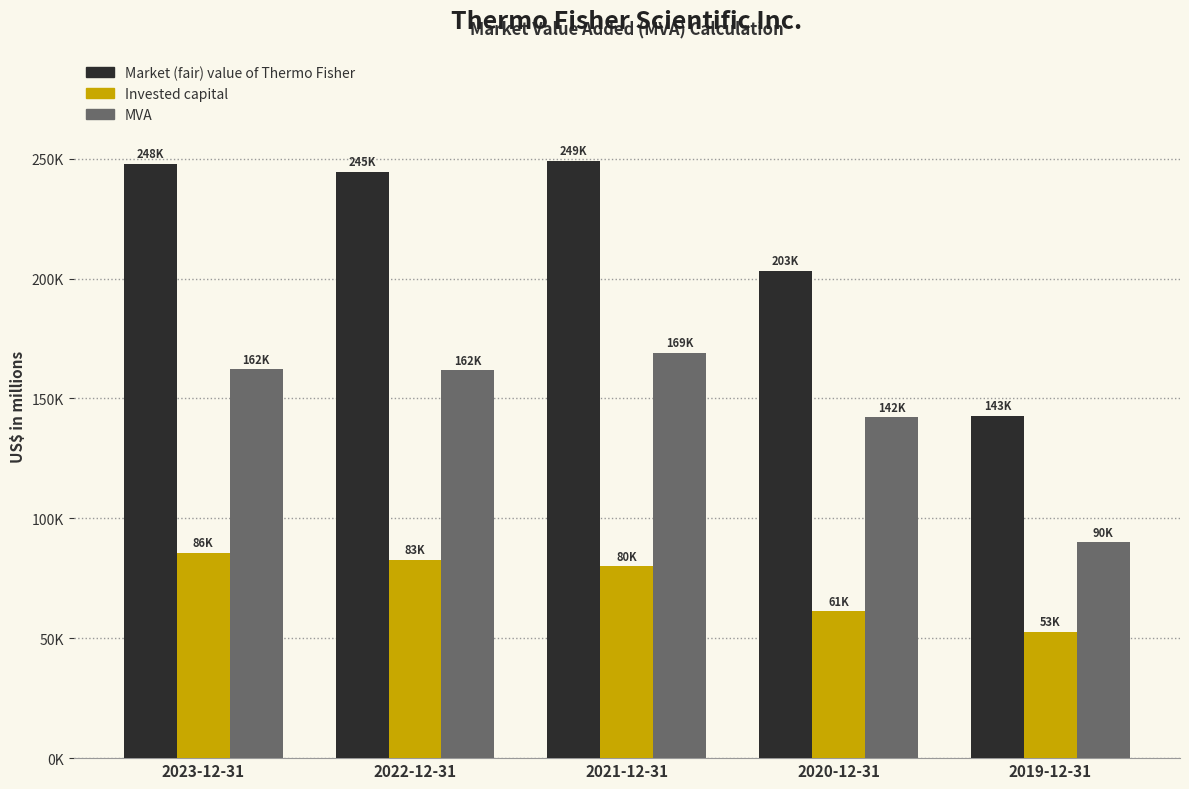

Which series changed the most between 2023-12-31 and 2021-12-31?

MVA